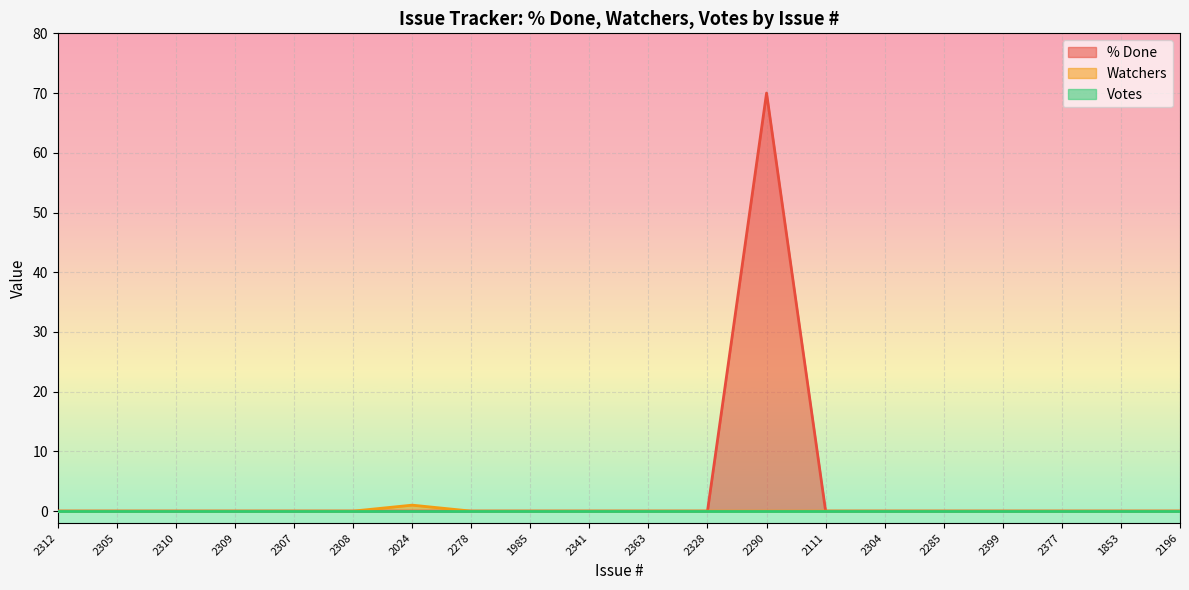

How many data points does each series have?

20